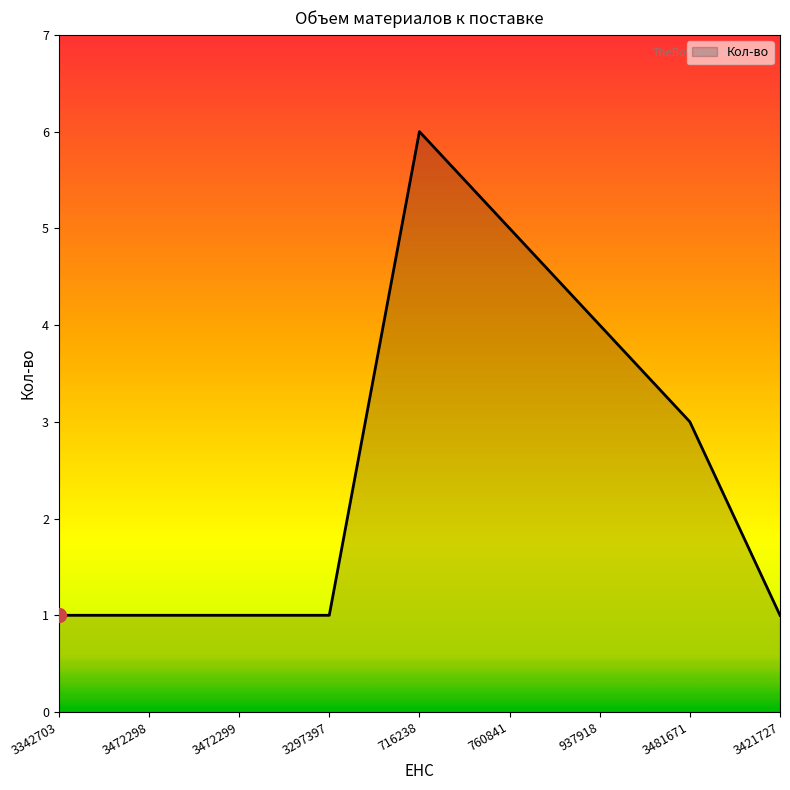

Reading left to right, extract all data points from this chart.

1	1	1	1	6	5	4	3	1